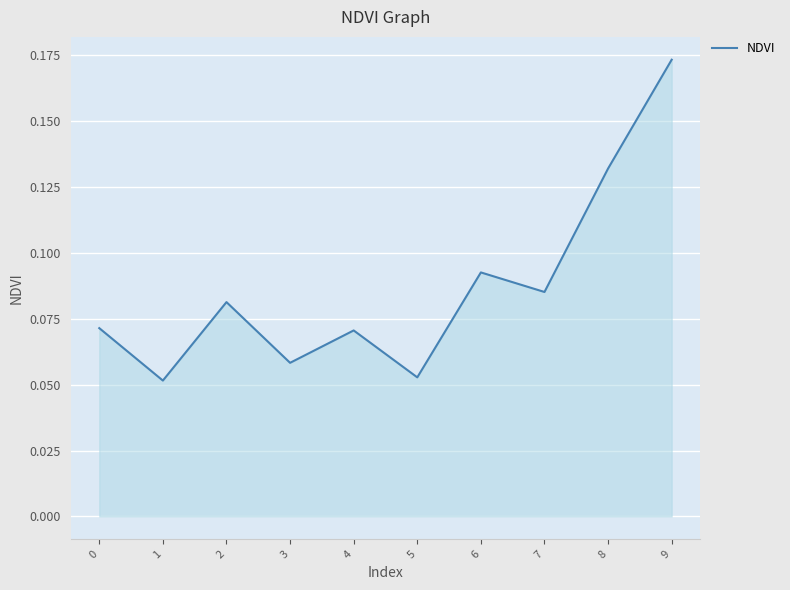

What is the change in value from 2 to 8?

+0.1